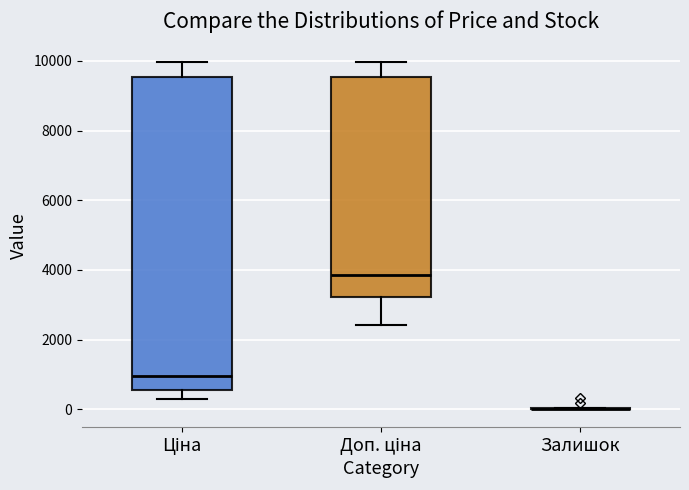

Reading left to right, transcribe this box plot: for each box, give where its median line is, the range the box spans, and where its two whiskers end, as read against the y-axis. The values are not printed on the chart, so give them approximately, as read against the axis.

Ціна: median 1000, box 600 to 9600, whiskers 400 to 10000
Доп. ціна: median 3800, box 3200 to 9600, whiskers 2400 to 10000
Залишок: box collapsed to a line at 0, whiskers 0 to 0